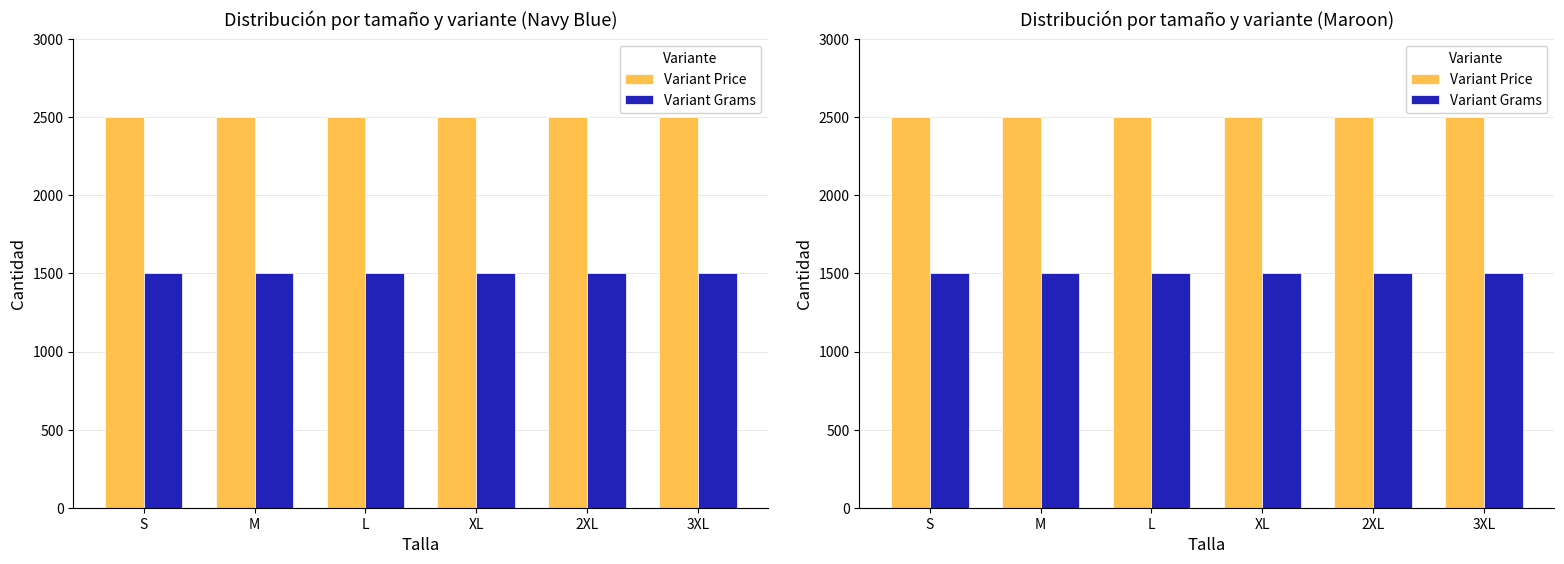

Which series has the largest range (max minus min)?

Variant Price